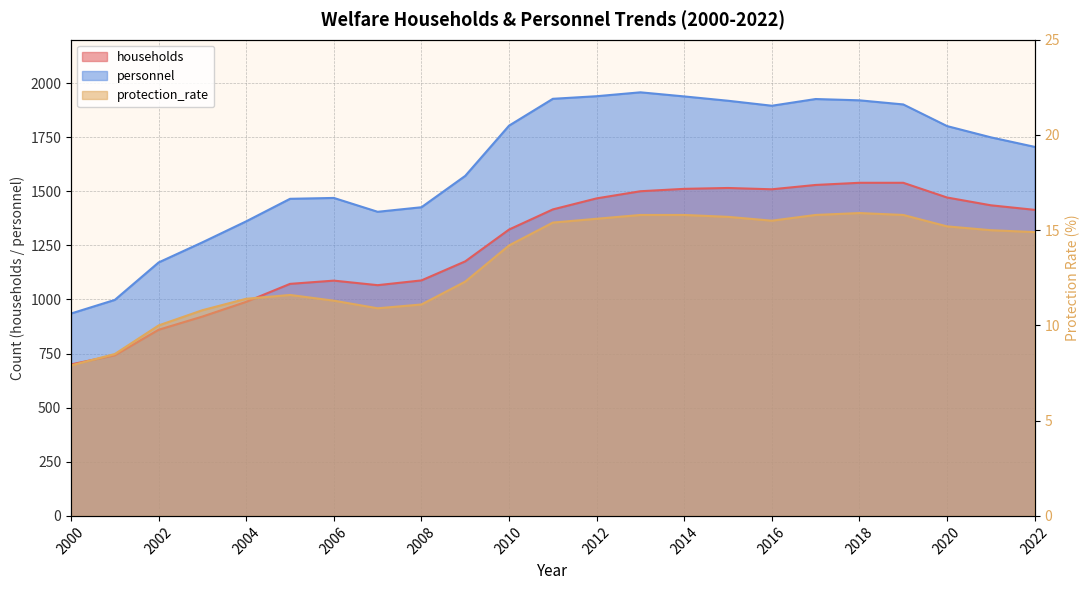

What are all the series names shown in the legend?

households, personnel, protection_rate